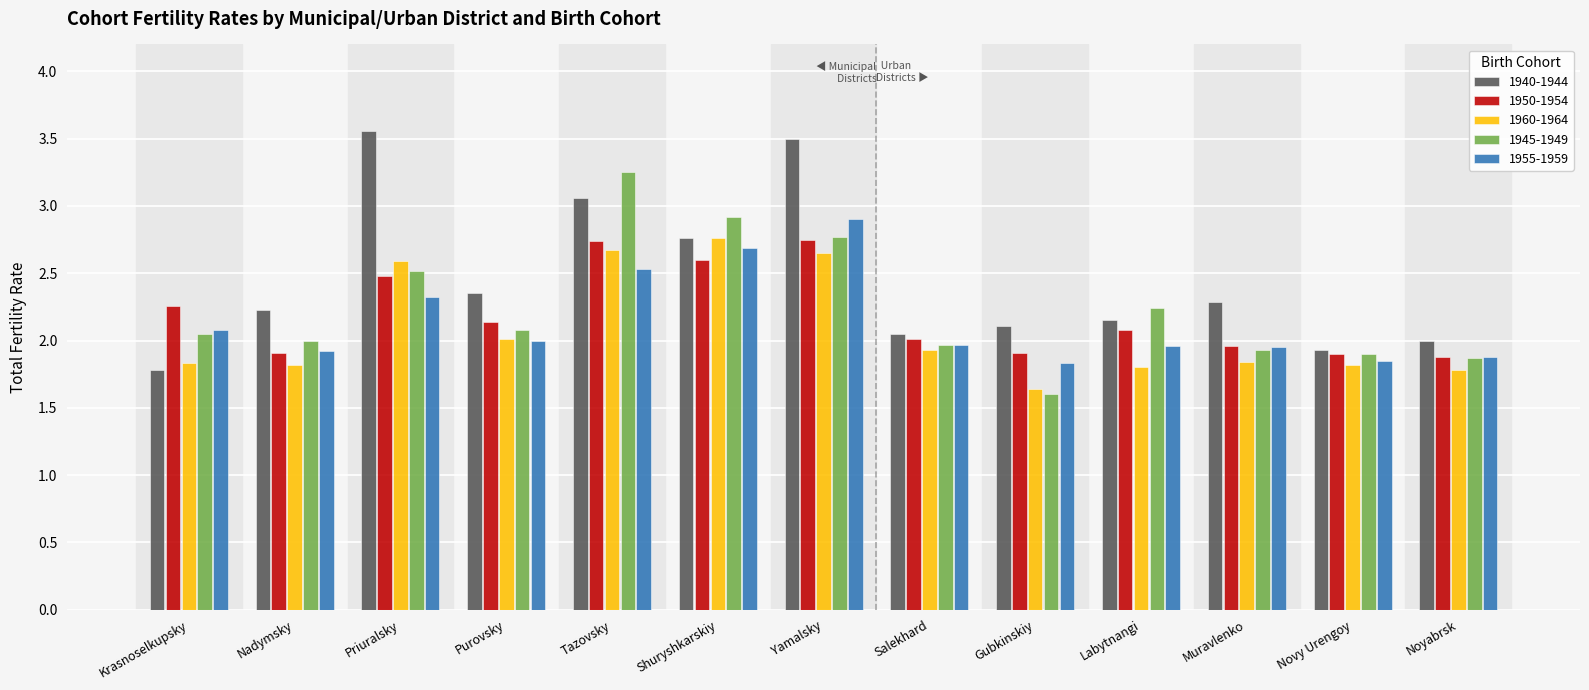

What is the spread (max minus min) of values at Nadymsky?

0.4